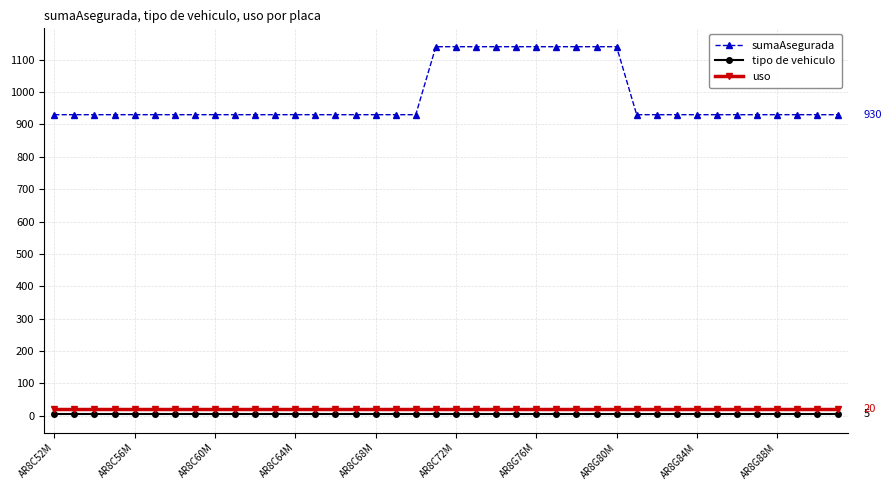

What is the difference between the maximum and minimum values in the sumaAsegurada series?

210